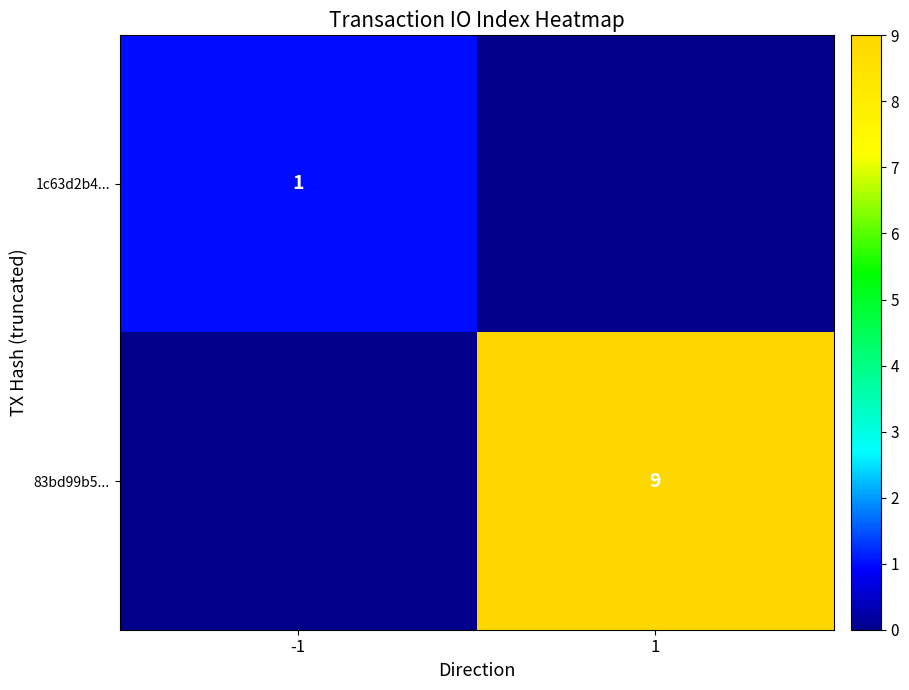

Is it true that 1c63d2b4... equals 1 at -1?

True